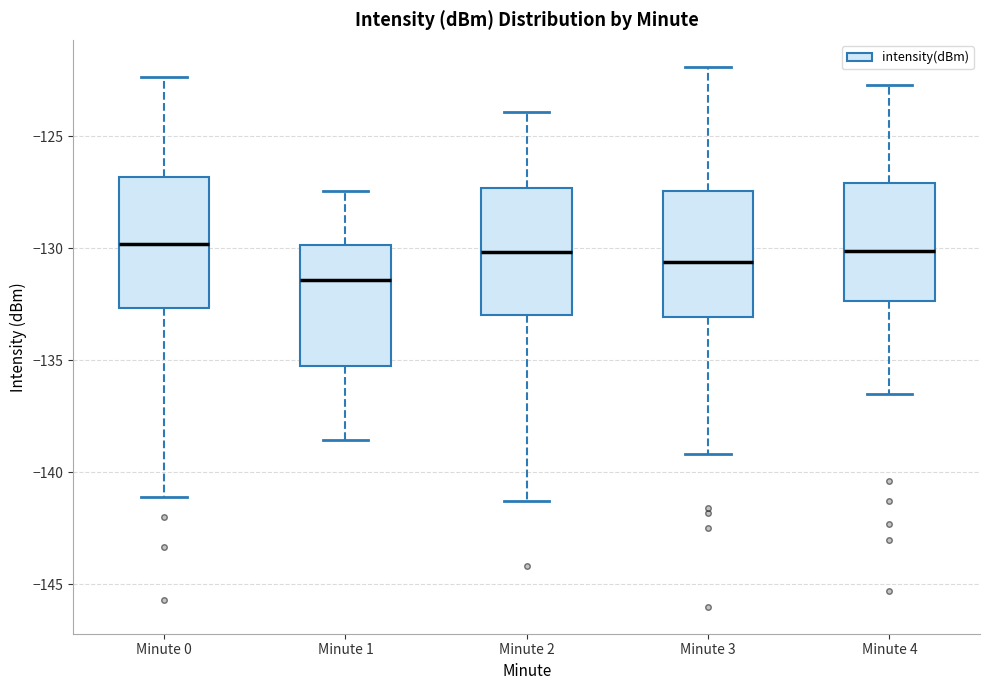

Where is the lower edge of the box for Minute 4 on the y-axis? The values are not printed on the chart, so give them approximately, as read against the axis.

-132.5